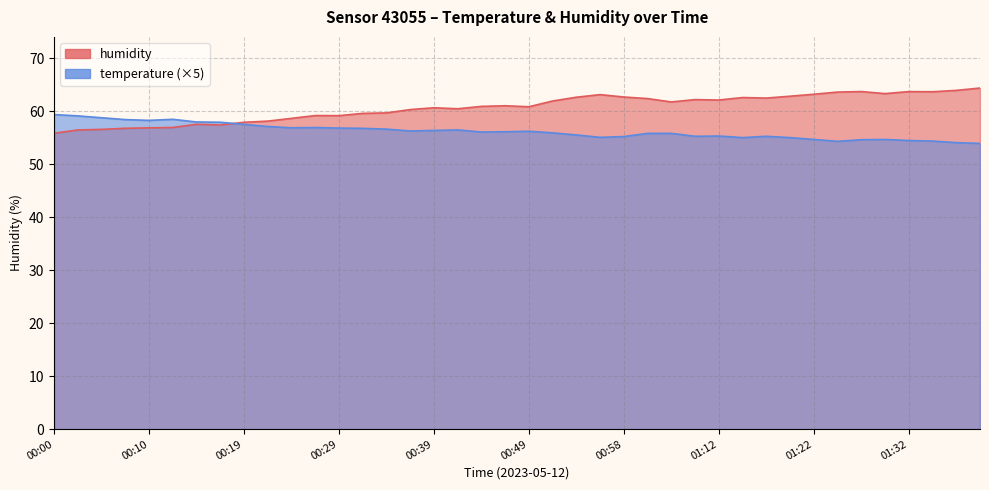

What is the difference between the highest and lowest values at 00:36?

4.0